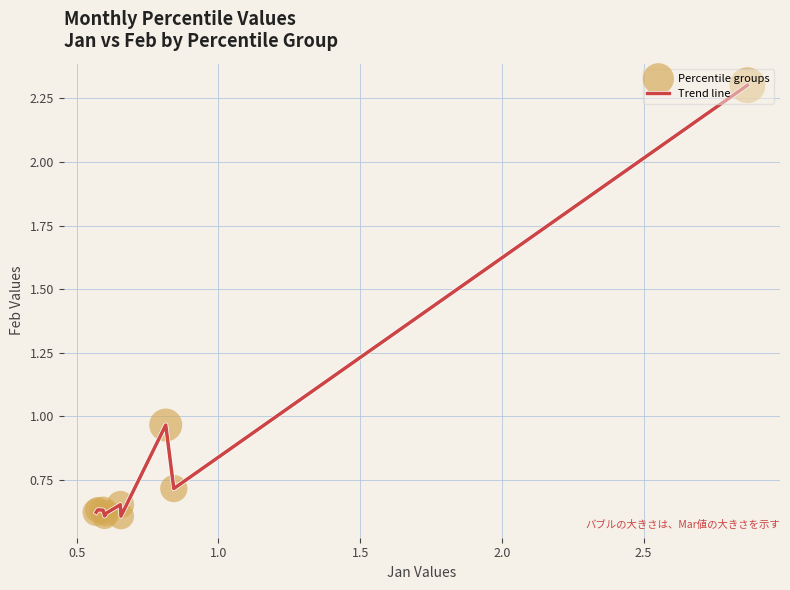

What is the maximum value shown in the chart?

2.3